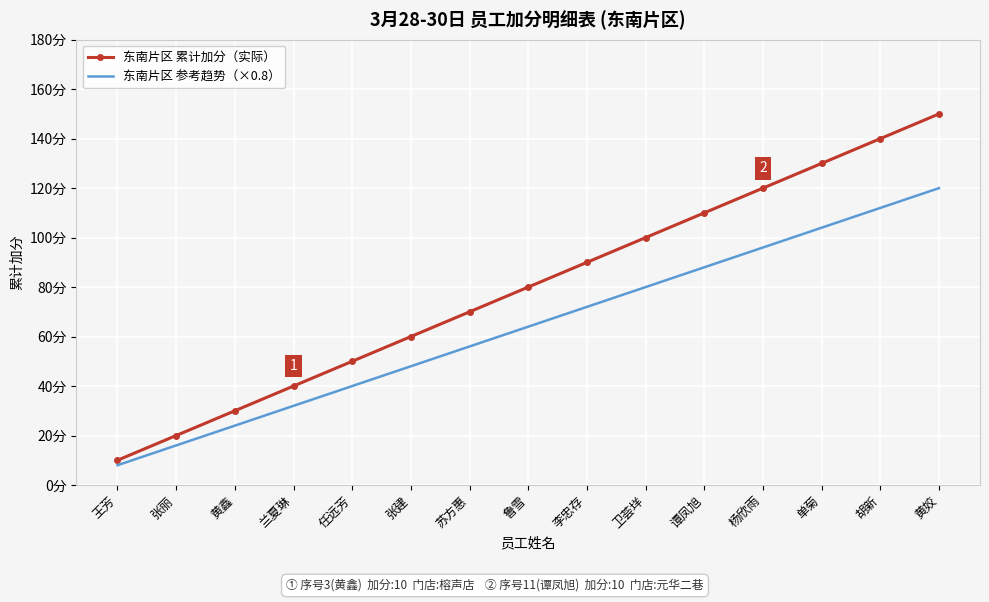

What is the label of the 6th point from the left?

张建